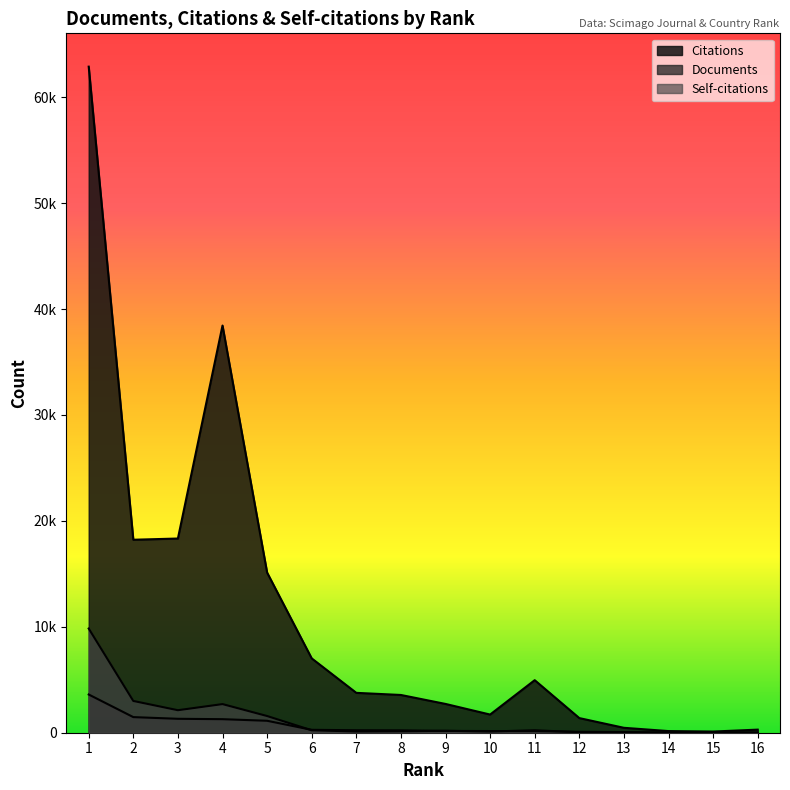

Reading left to right, transcribe all the data shown in this chart.

Documents: 1=3609	2=1474	3=1315	4=1279	5=1128	6=274	7=233	8=224	9=171	10=158	11=151	12=90	13=60	14=21	15=17	16=14
Citations: 1=62890	2=18220	3=18336	4=38445	5=15123	6=7019	7=3764	8=3564	9=2718	10=1715	11=4961	12=1381	13=464	14=155	15=111	16=292
Self-citations: 1=9839	2=3000	3=2125	4=2703	5=1577	6=231	7=116	8=134	9=182	10=113	11=233	12=46	13=13	14=3	15=4	16=6